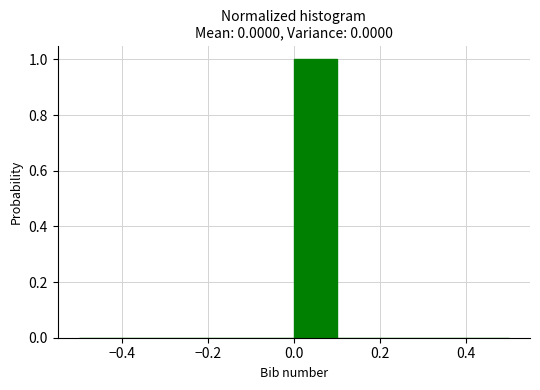

Reading left to right, transcribe this chart: for each bar, give the range it covers on the x-axis and its height. The values are not printed on the chart, so give them approximately, as read against the axis.

-0.5 to -0.4: 0
-0.4 to -0.3: 0
-0.3 to -0.2: 0
-0.2 to -0.1: 0
-0.1 to 0.0: 0
0.0 to 0.1: 1
0.1 to 0.2: 0
0.2 to 0.3: 0
0.3 to 0.4: 0
0.4 to 0.5: 0